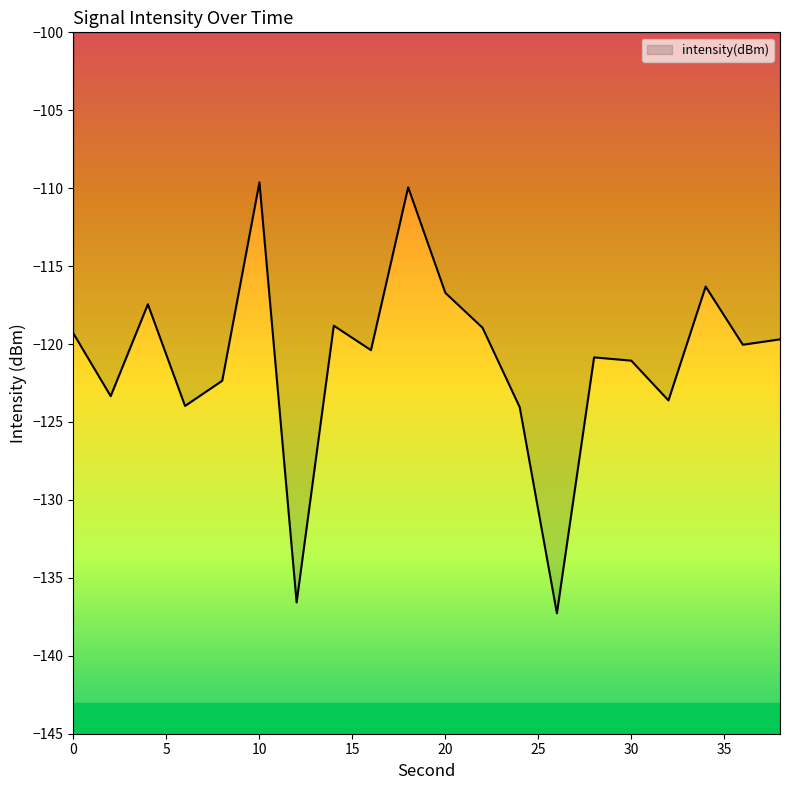

What is the sum of all values?

-2420.4